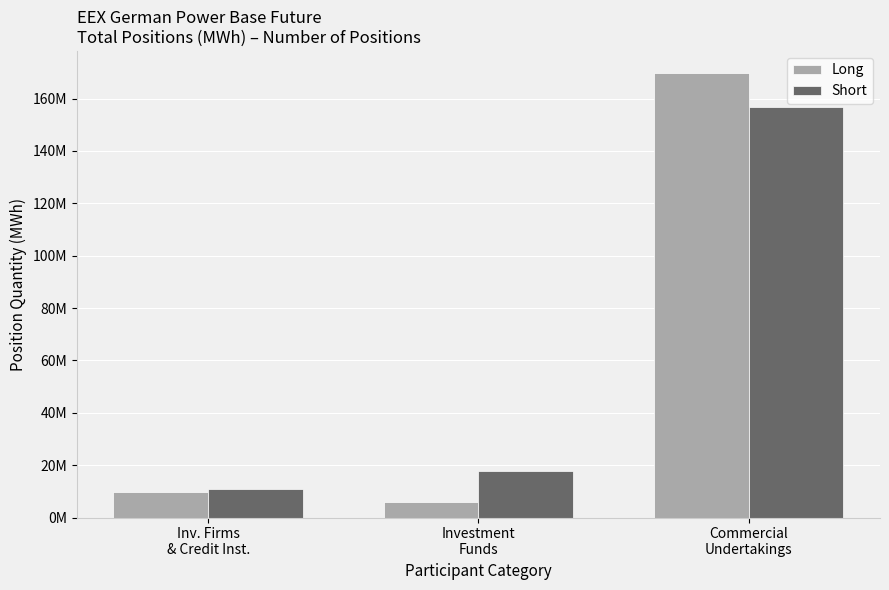

What is the difference between the highest and lowest values at Inv. Firms
& Credit Inst.?

867409.5